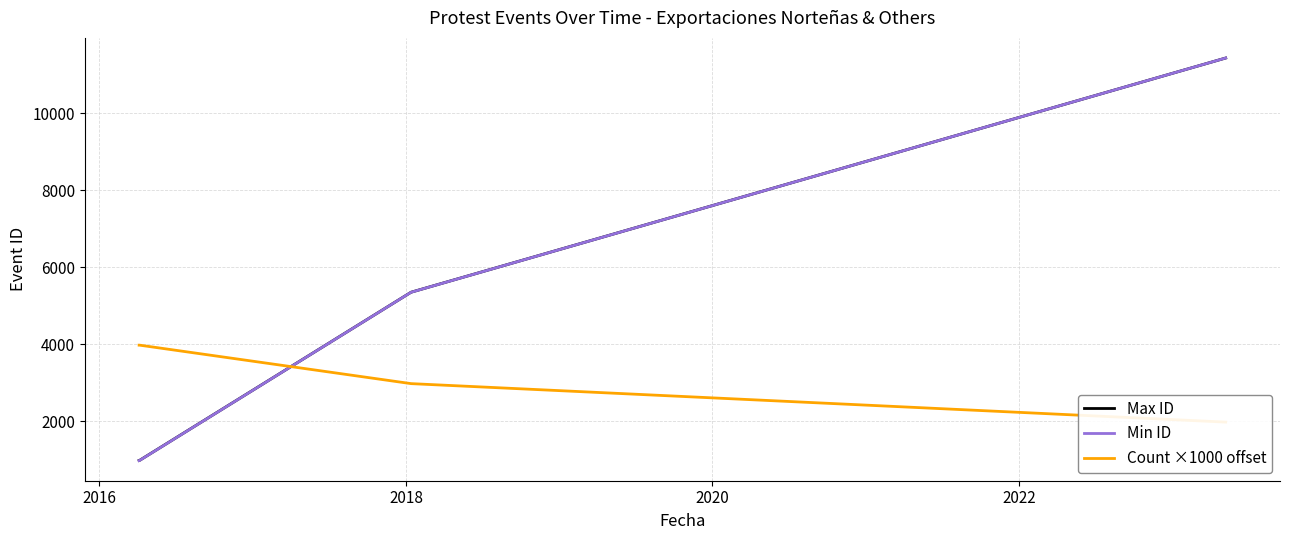

How many values in the Max ID series exceed 5347?

1